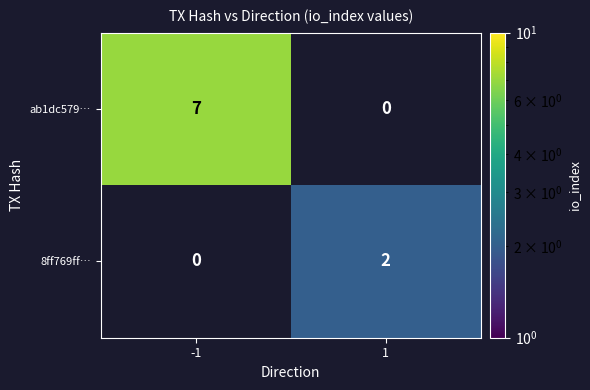

True or false: 8ff769ff… has a value of 1 at 1.

False